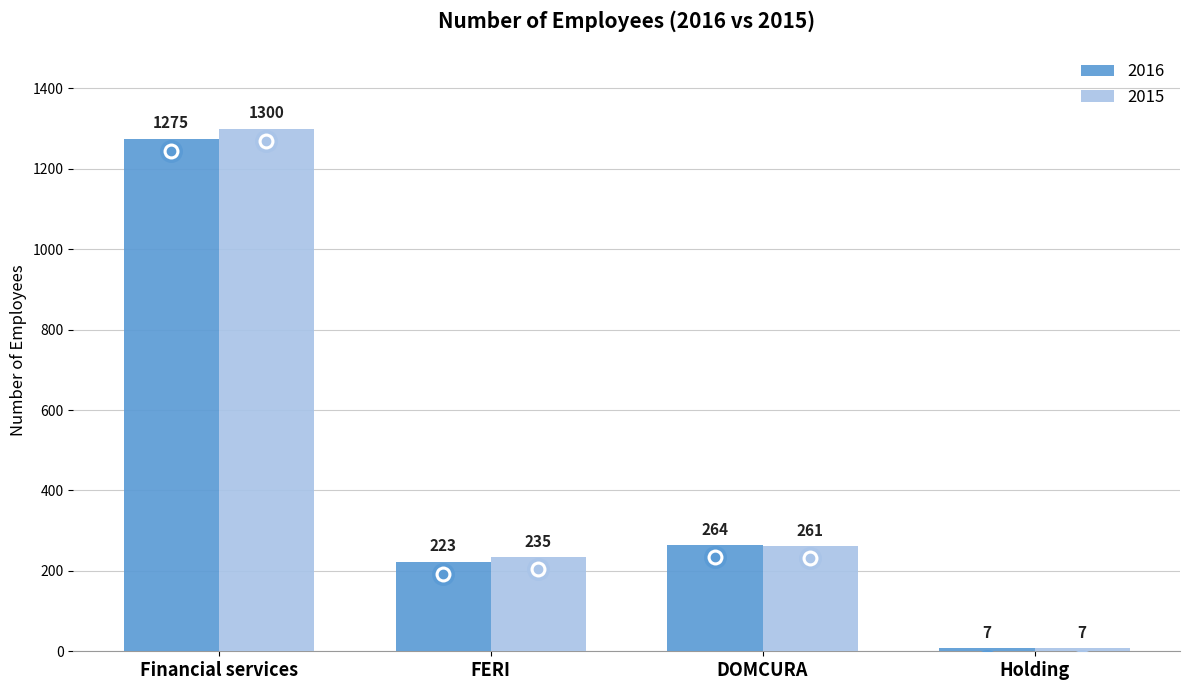

At which label does 2015 first exceed 261?

Financial services